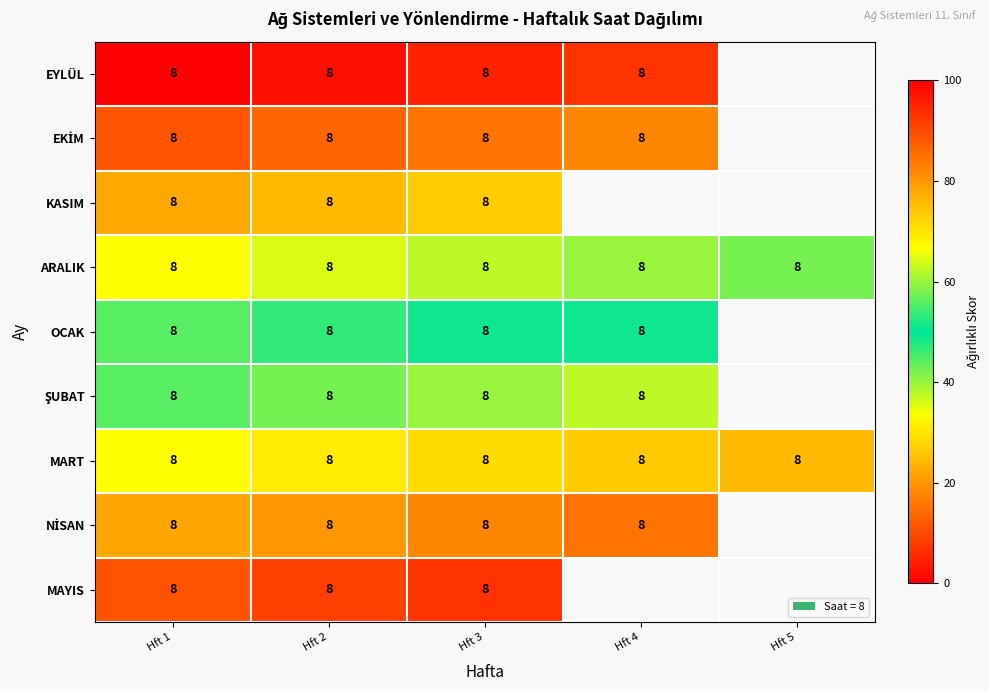

How many data points does each series have?

5